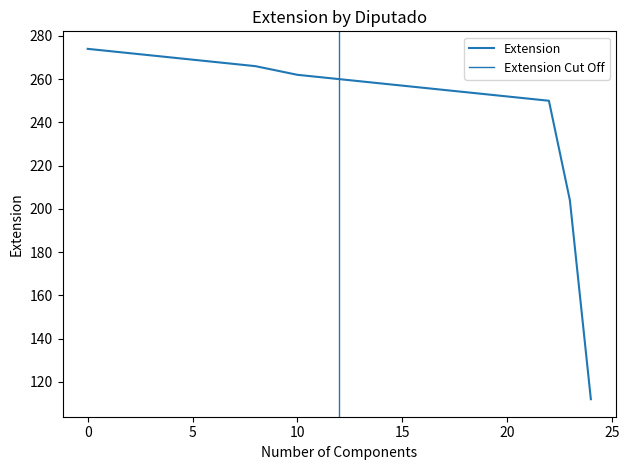

The chart shows a value of 345 at Luis Ernesto Mis Balam. True or false?

False